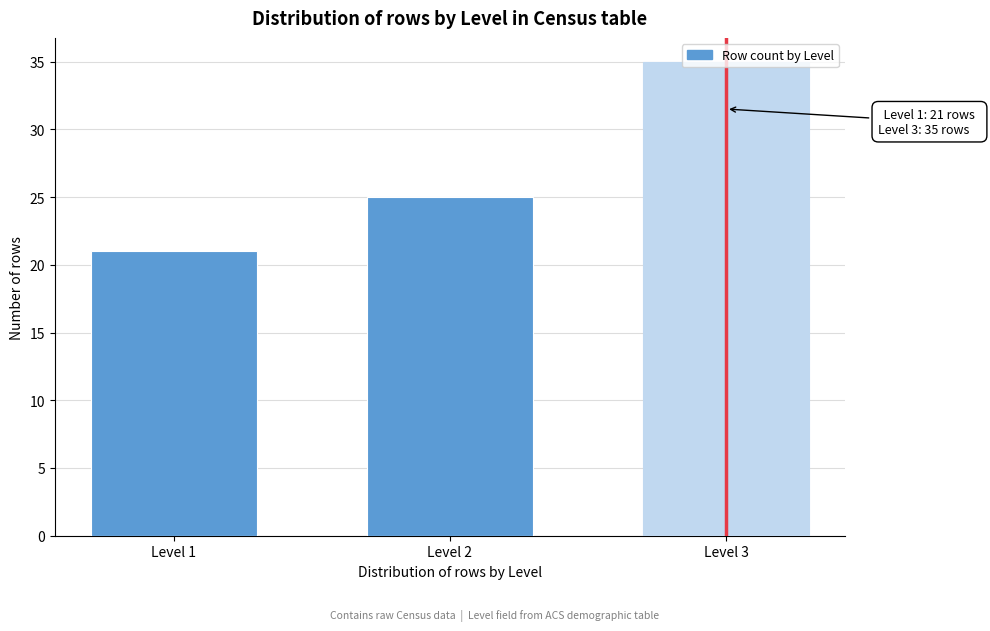

Is it true that the value at Level 3 is 54?

False